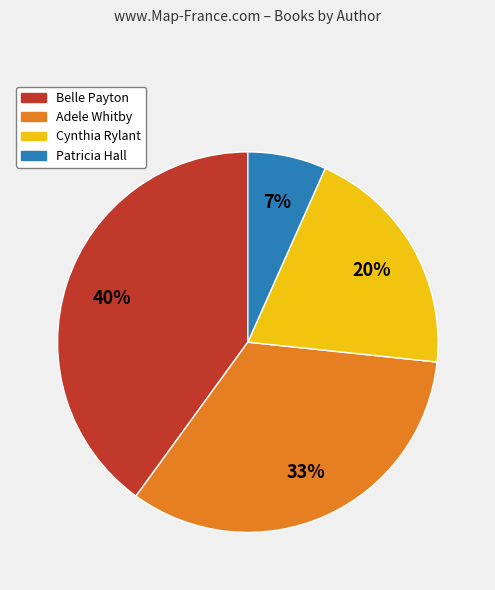

Is it true that Cynthia Rylant is 10% of the pie?

False